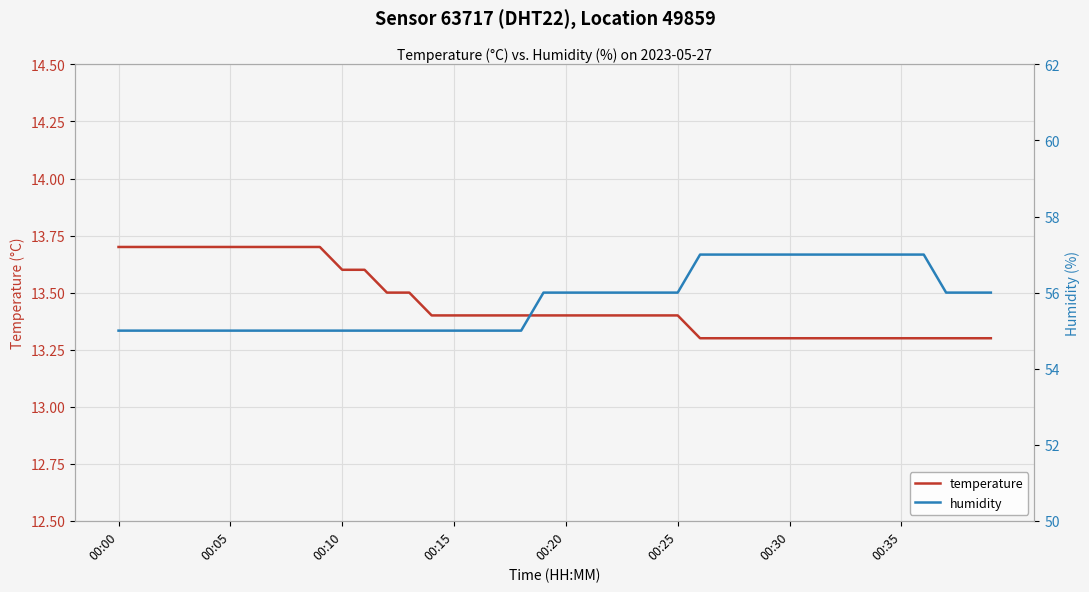

True or false: humidity and temperature cross at least once.

False